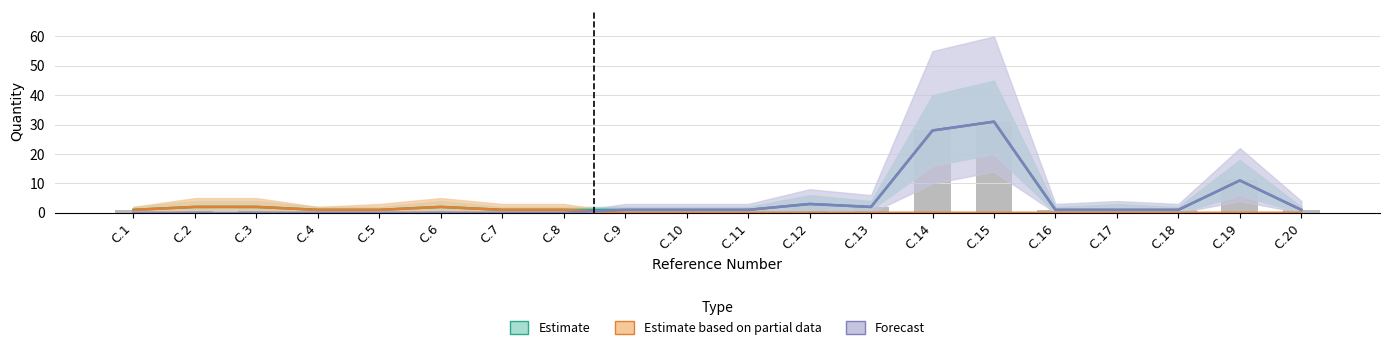

What is the sum of all Forecast values?

82